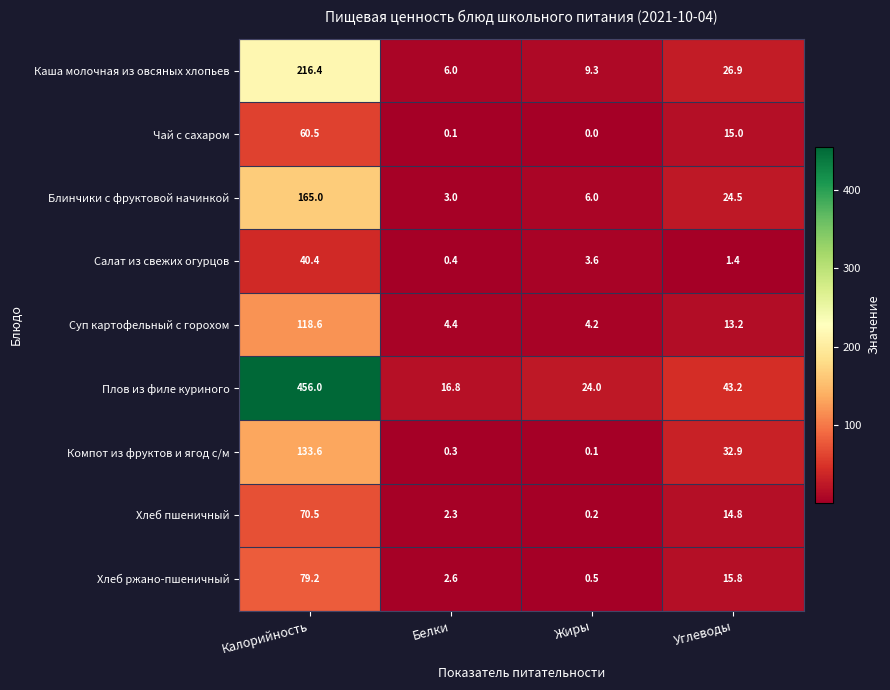

Rank the series by their maximum value, from highest to lowest.

Плов из филе куриного, Каша молочная из овсяных хлопьев, Блинчики с фруктовой начинкой, Компот из фруктов и ягод с/м, Суп картофельный с горохом, Хлеб ржано-пшеничный, Хлеб пшеничный, Чай с сахаром, Салат из свежих огурцов